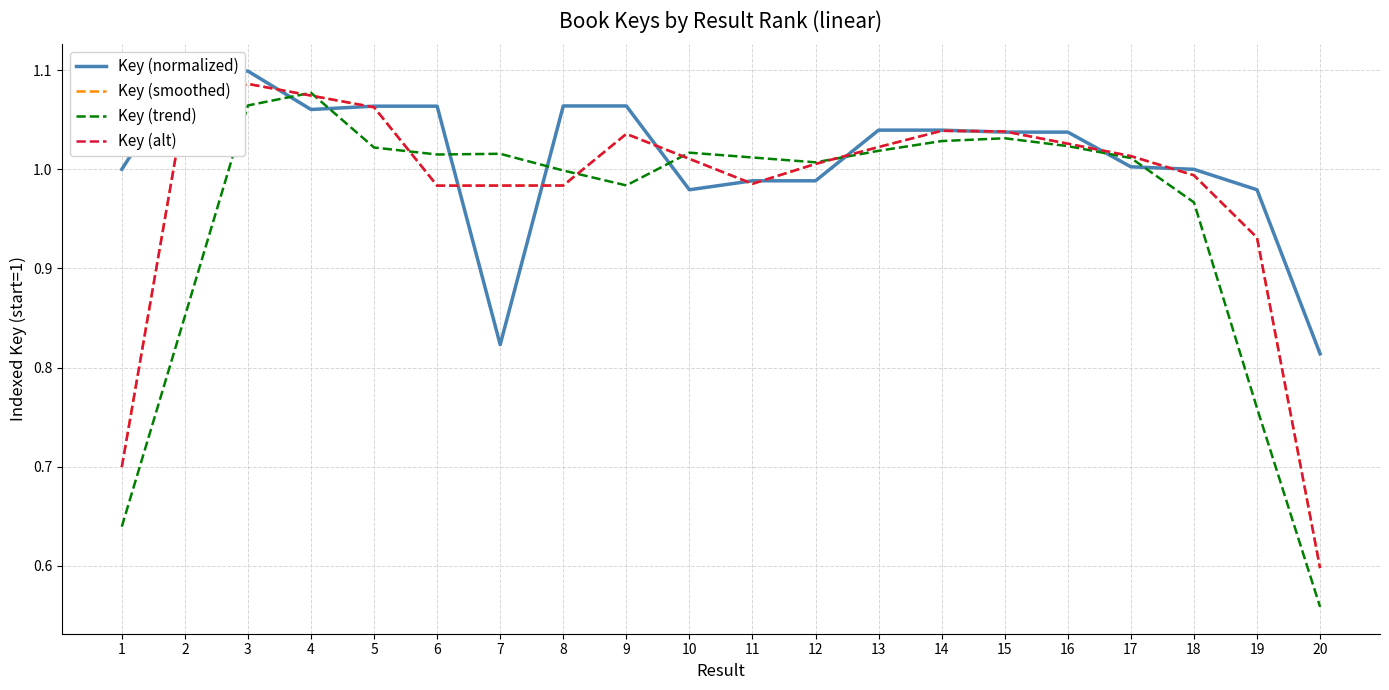

The value of Key (normalized) at 6 is 0.3. True or false?

False